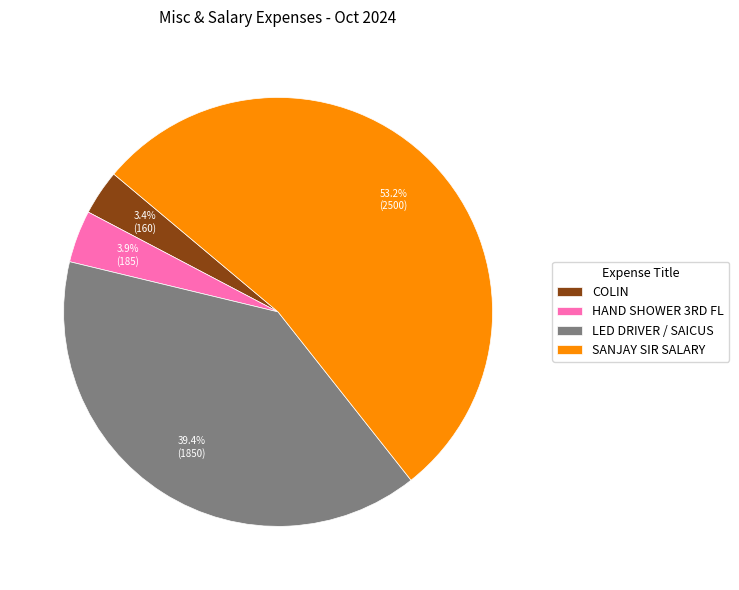

To the nearest percent, what is the difference between the largest and smallest slice percentages?

50%